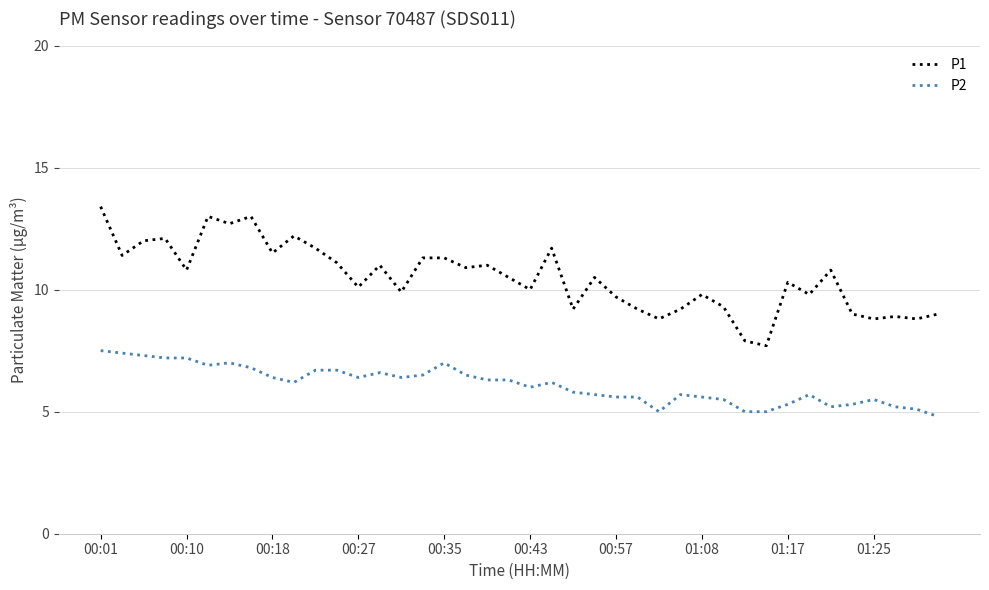

Count the number of data series in this chart.

2